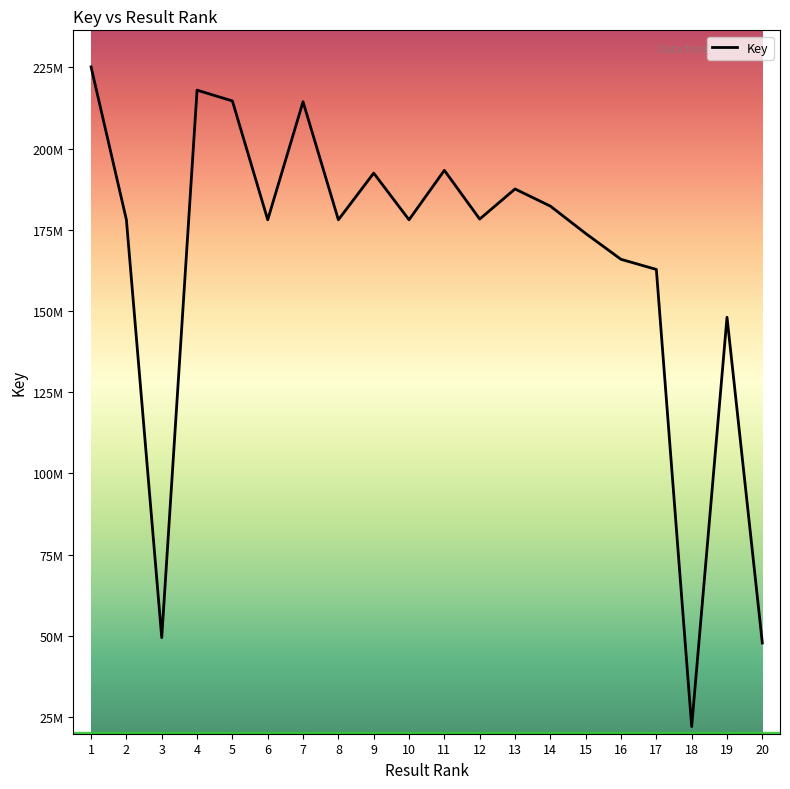

Does the chart have visible grid lines?

No